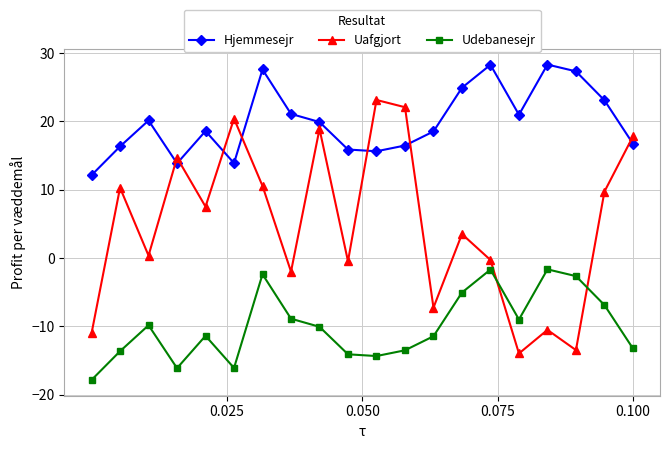

How many interior local peaks does the Udebanesejr series have?

5